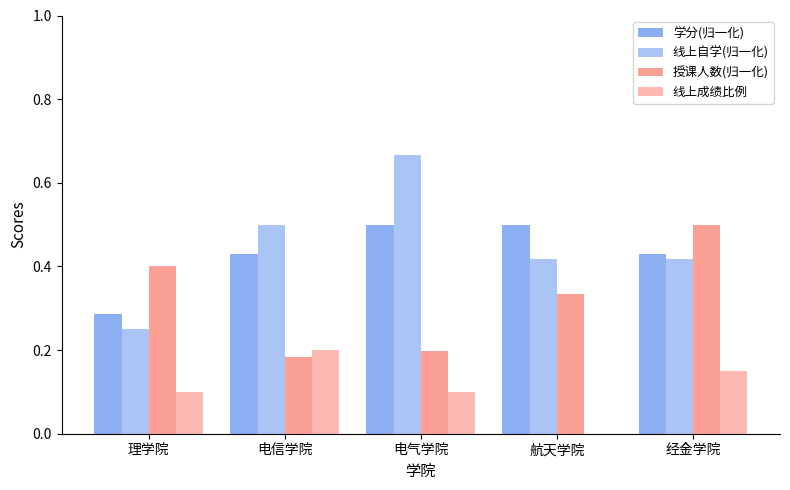

How many groups of bars are there?

5